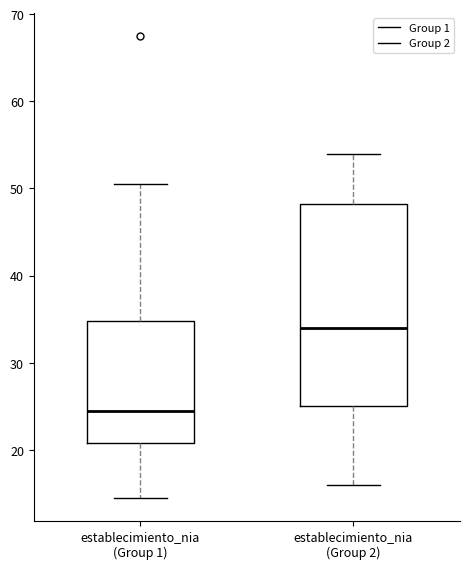

Where does the lower whisker of the box for establecimiento_nia (Group 1) end on the y-axis? The values are not printed on the chart, so give them approximately, as read against the axis.

15